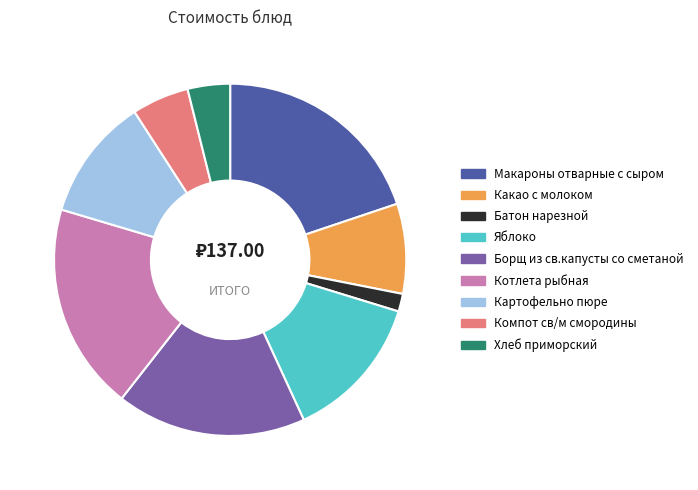

Is it true that Борщ из св.капусты со сметаной is 17% of the pie?

True